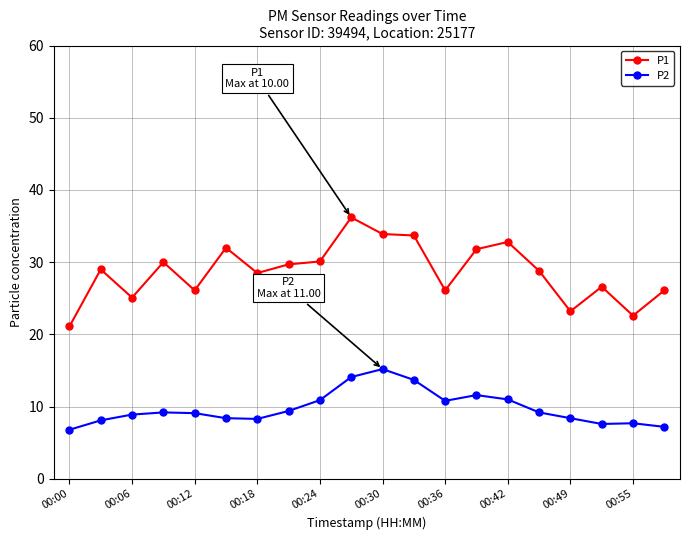

True or false: P2 and P1 intersect in this chart.

False